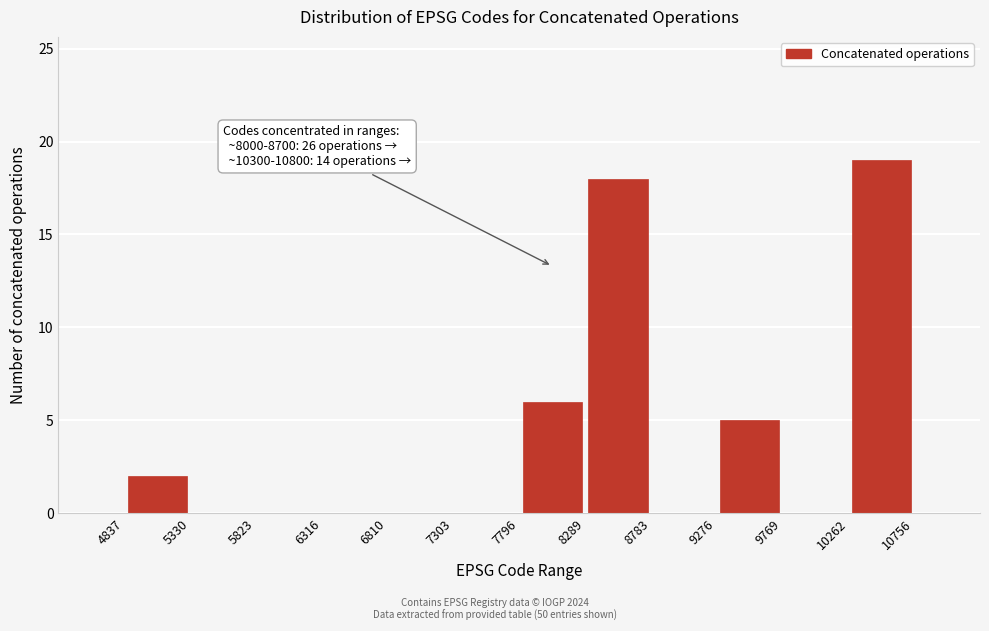

Which range on the x-axis has the tallest bar?

10262 to 10756